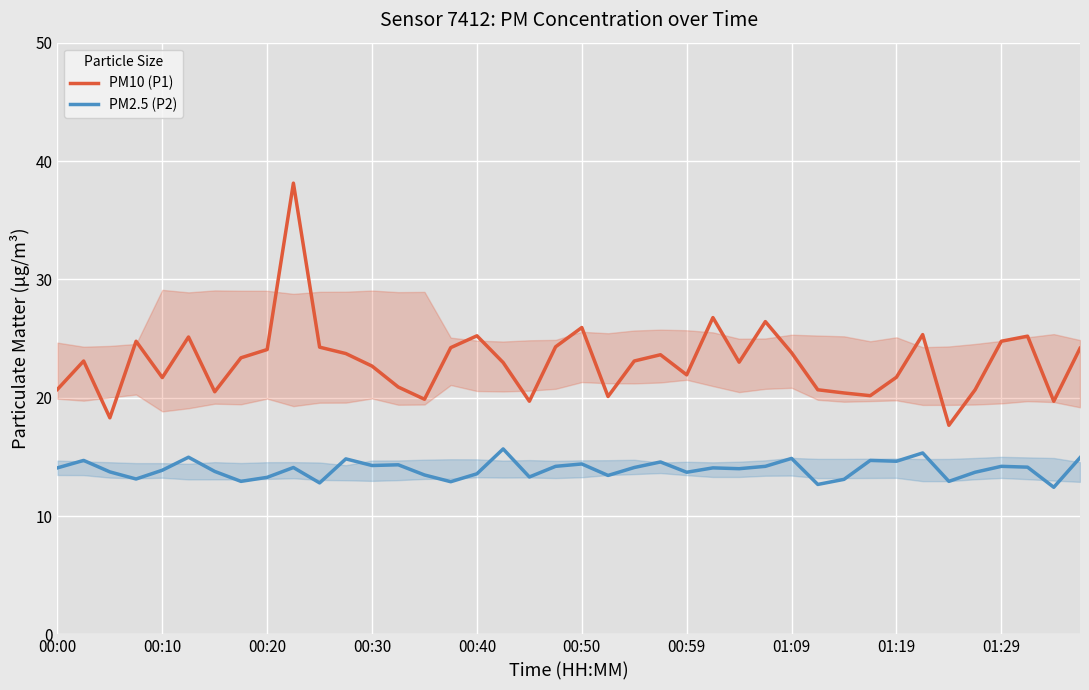

In PM2.5 (P2), how many points are lower than both neighbors (excluding endpoints)?

13